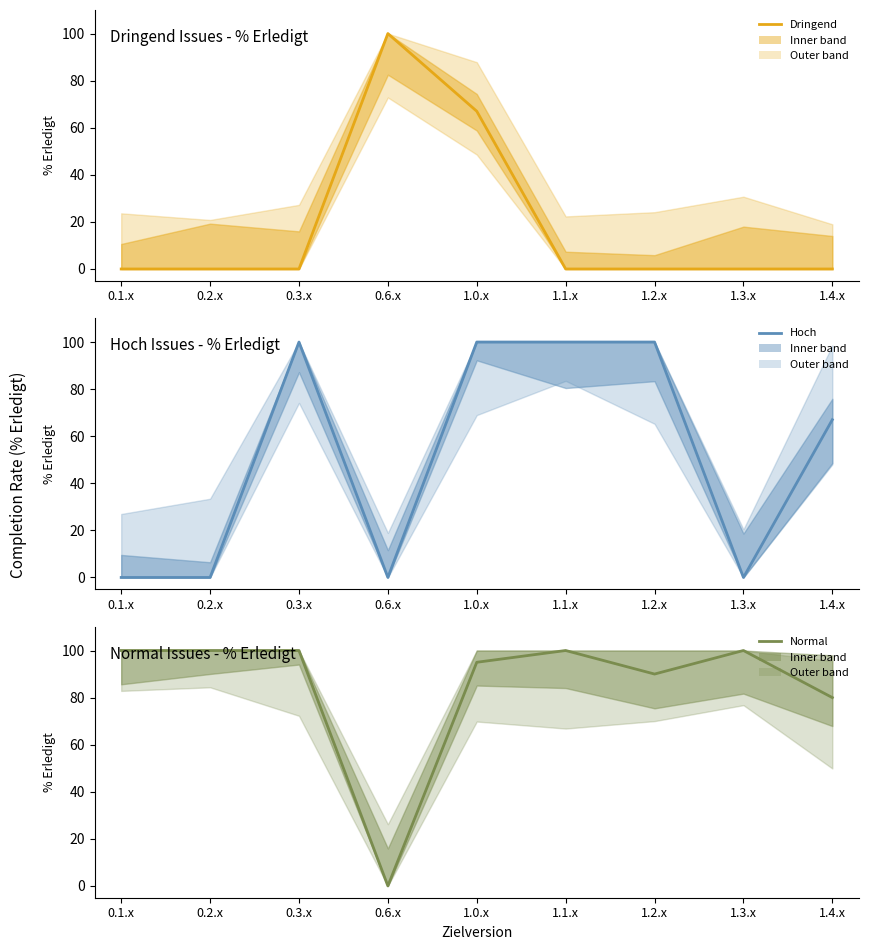

How many data points does each series have?

9